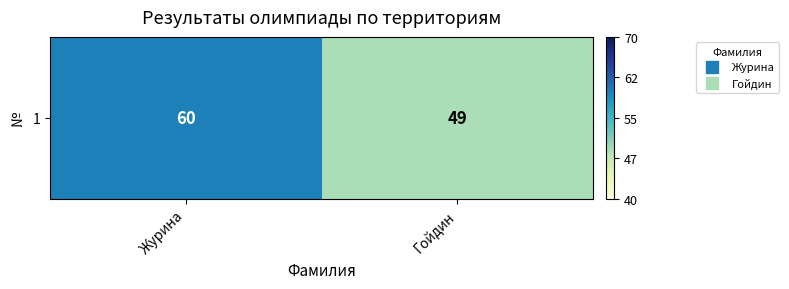

Rank the categories by value from highest to lowest.

Журина, Гойдин